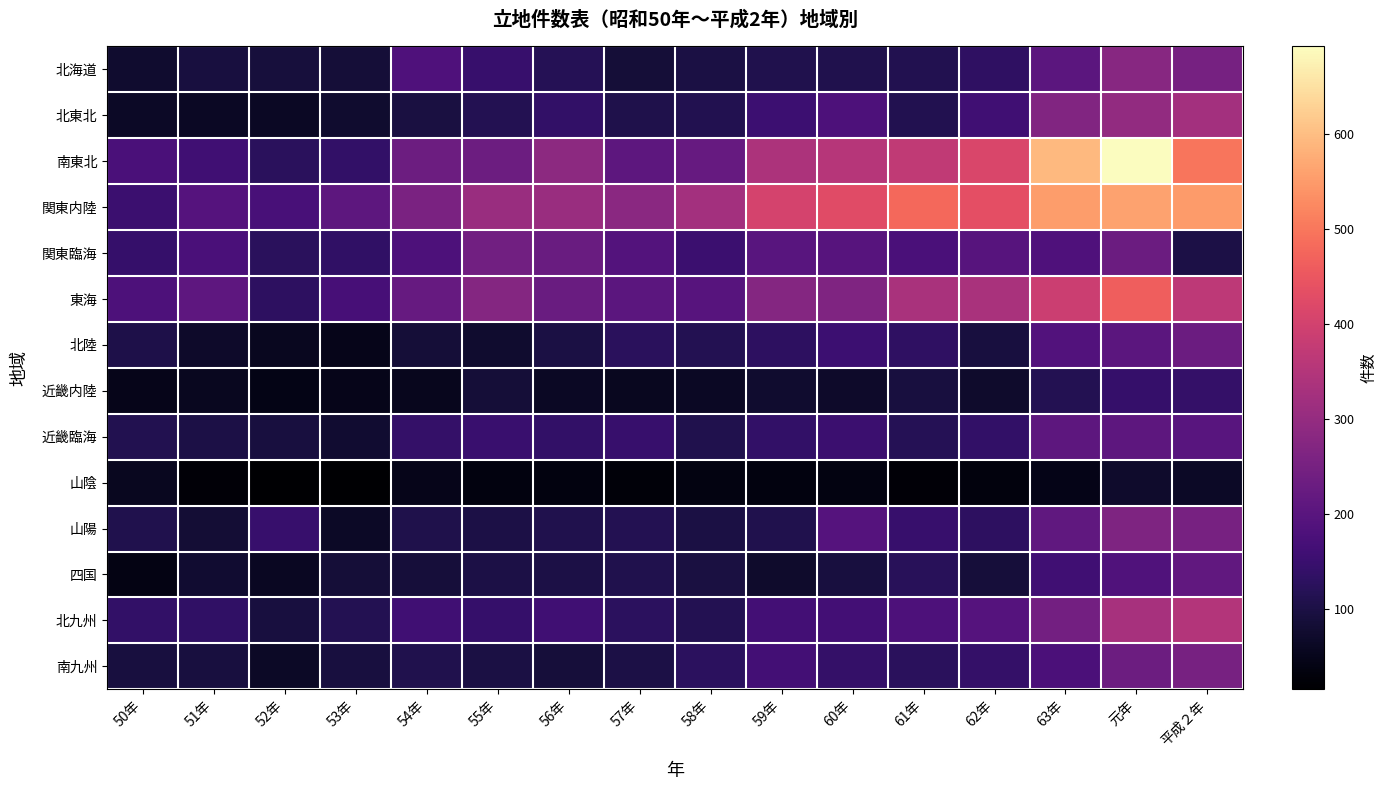

At how many categories does at least one series exceed 440?

4